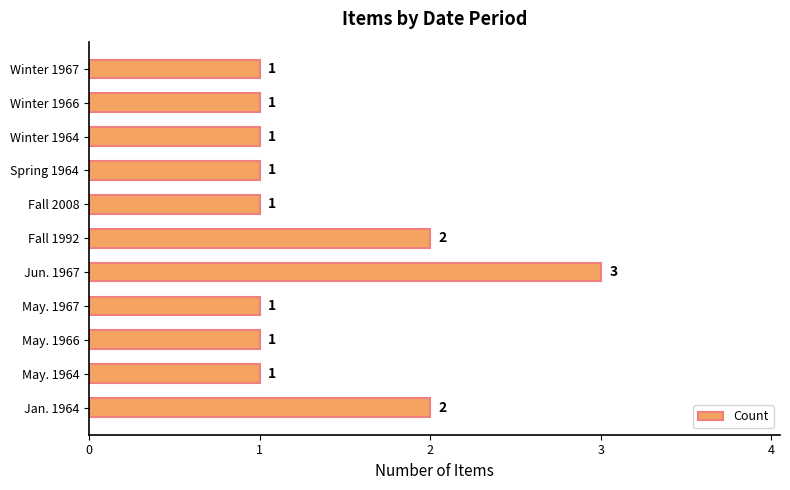

What is the sum of the values at Jan. 1964 and Jun. 1967?

5